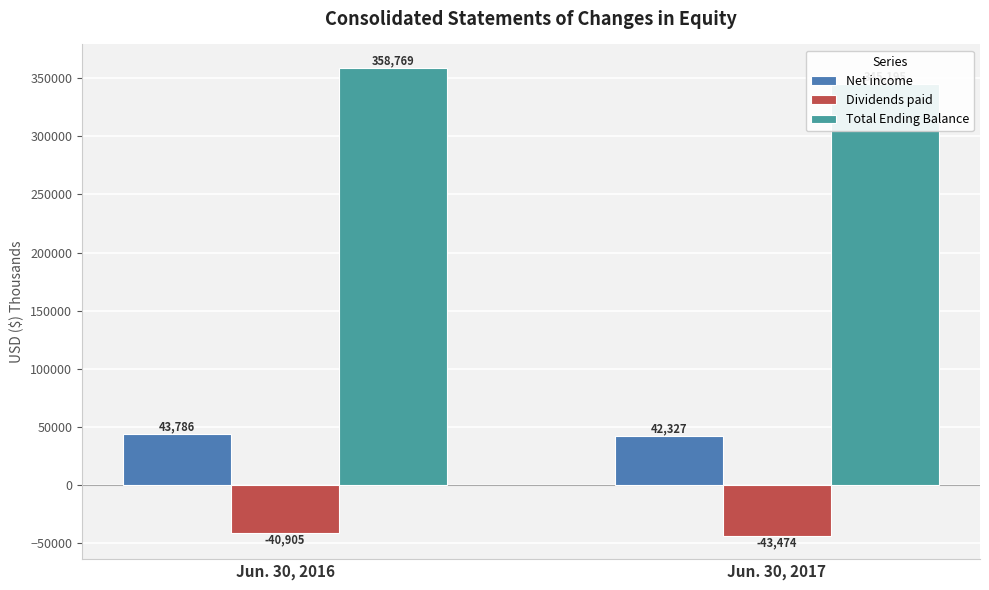

Reading left to right, transcribe all the data shown in this chart.

Net income: Jun. 30, 2016=43786	Jun. 30, 2017=42327
Dividends paid: Jun. 30, 2016=-40905	Jun. 30, 2017=-43474
Total Ending Balance: Jun. 30, 2016=358769	Jun. 30, 2017=345195